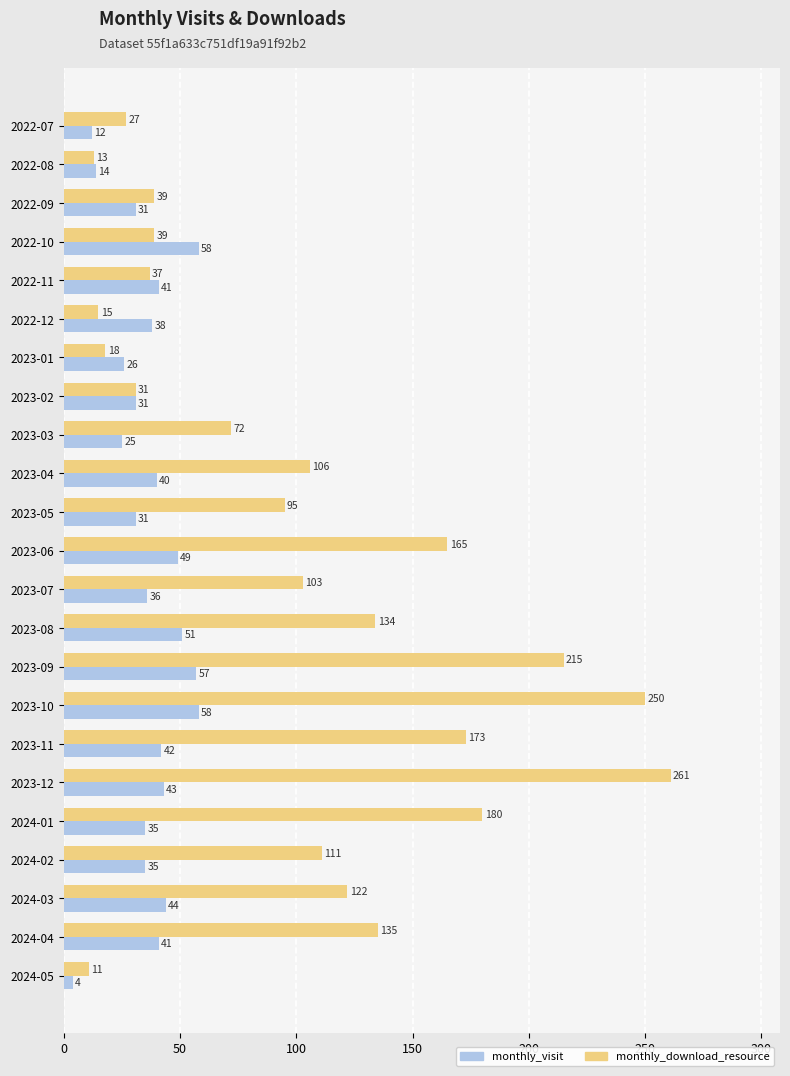

Where is monthly_download_resource nearest to the value 136?

2024-04